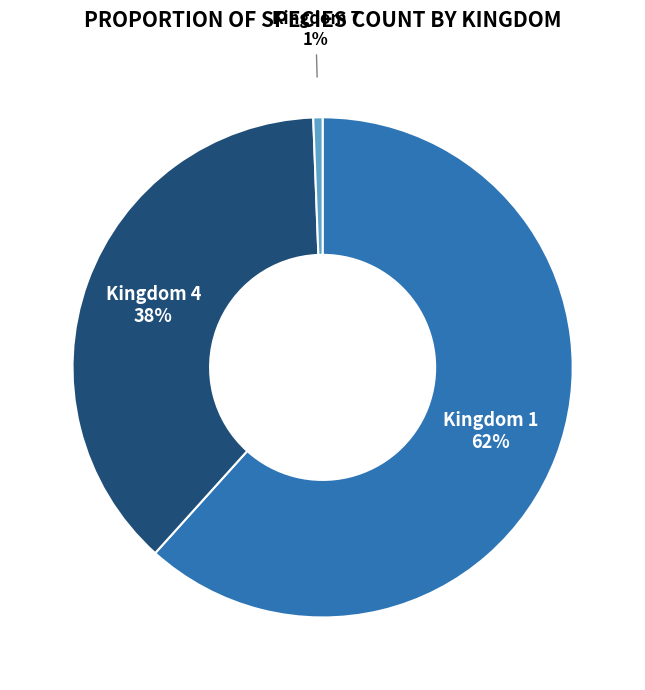

The Kingdom 4 slice represents 25% of the pie. True or false?

False